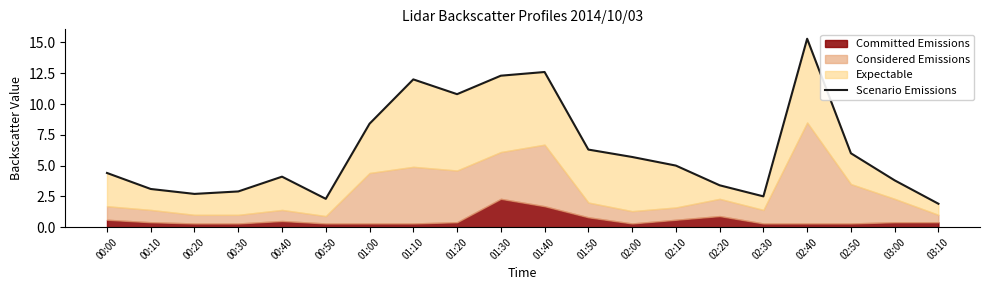

Is it true that the value at 03:10 is 3.3?

False